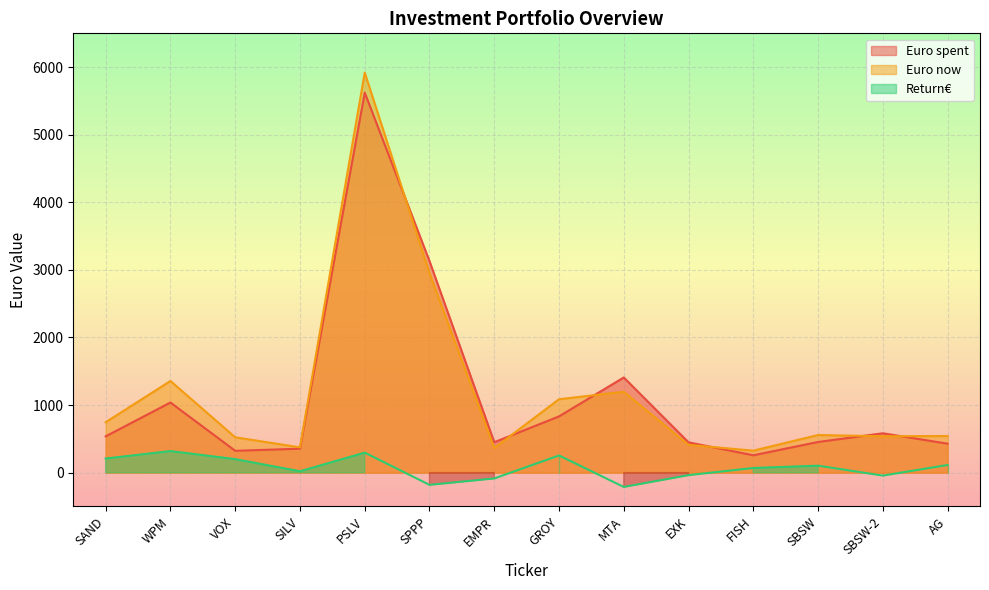

How many values in Return€ are above zero?

9